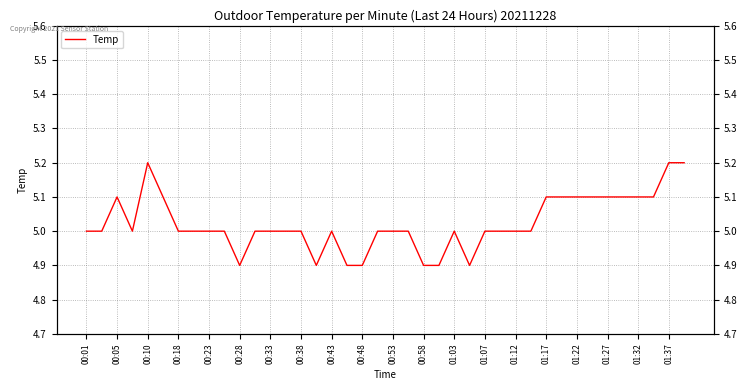

Does the chart display data point markers on the line(s)?

No